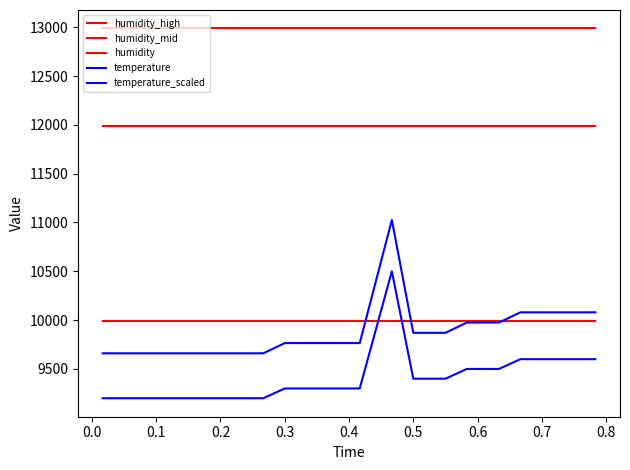

Does the chart have visible grid lines?

No